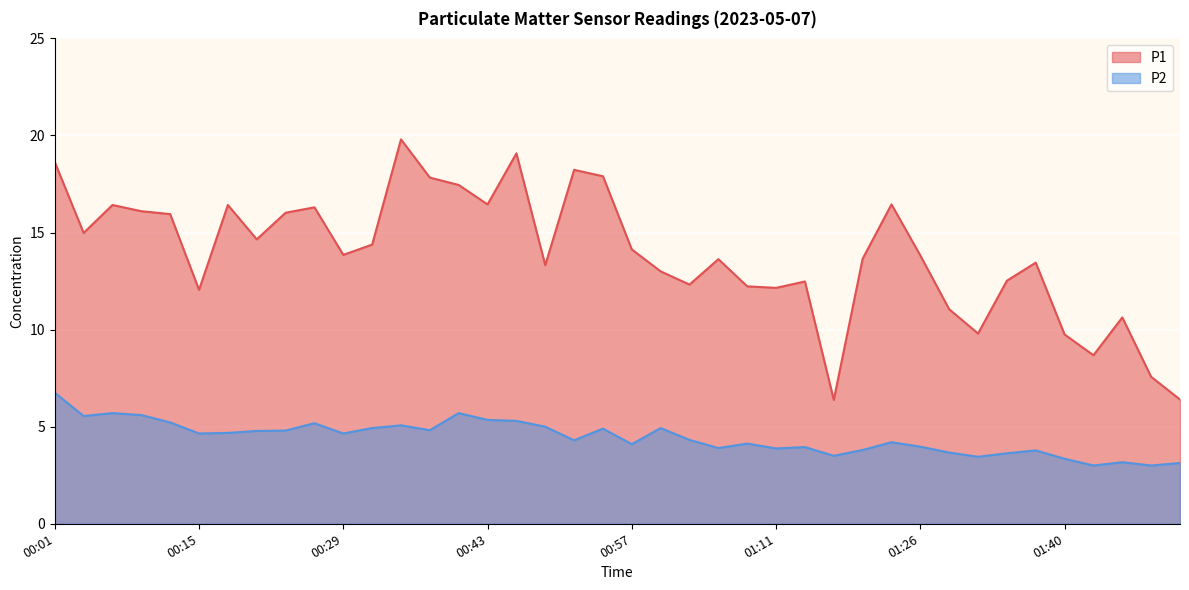

The value of P1 at 01:03 is 17.7. True or false?

False